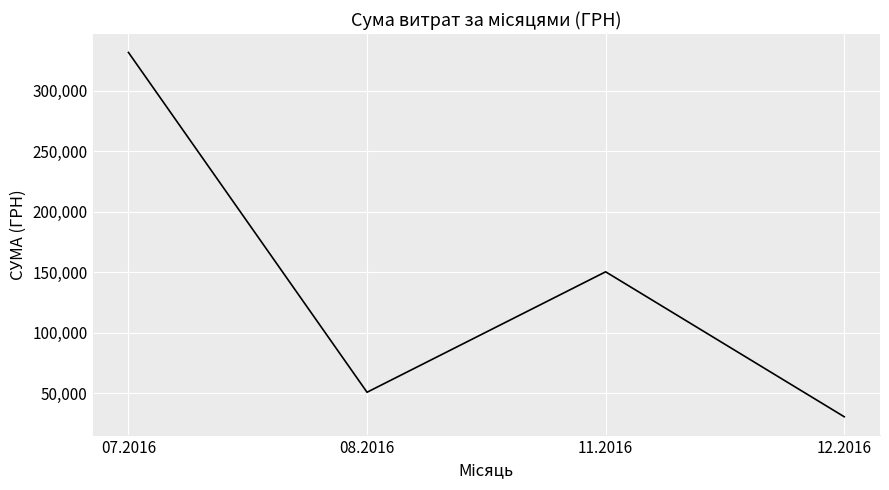

How many values exceed 150216?

2